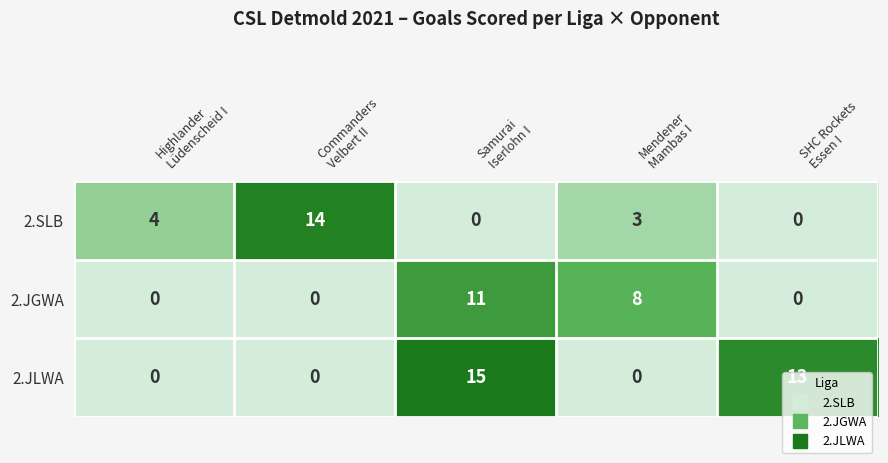

List the series in order of their overall mean, highest first.

2.JLWA, 2.SLB, 2.JGWA